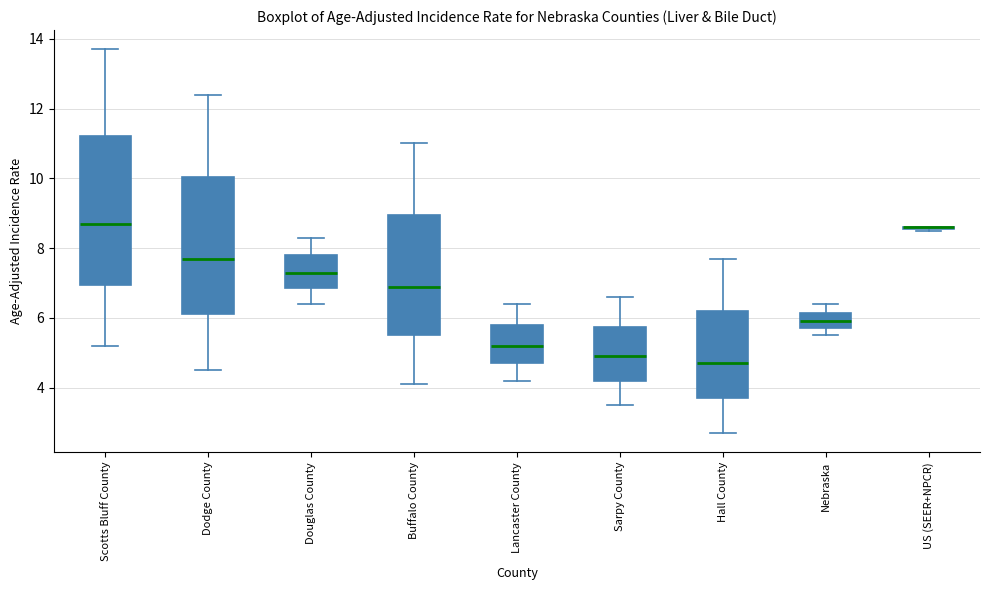

Where is the upper edge of the box for Scotts Bluff County on the y-axis? The values are not printed on the chart, so give them approximately, as read against the axis.

11.2